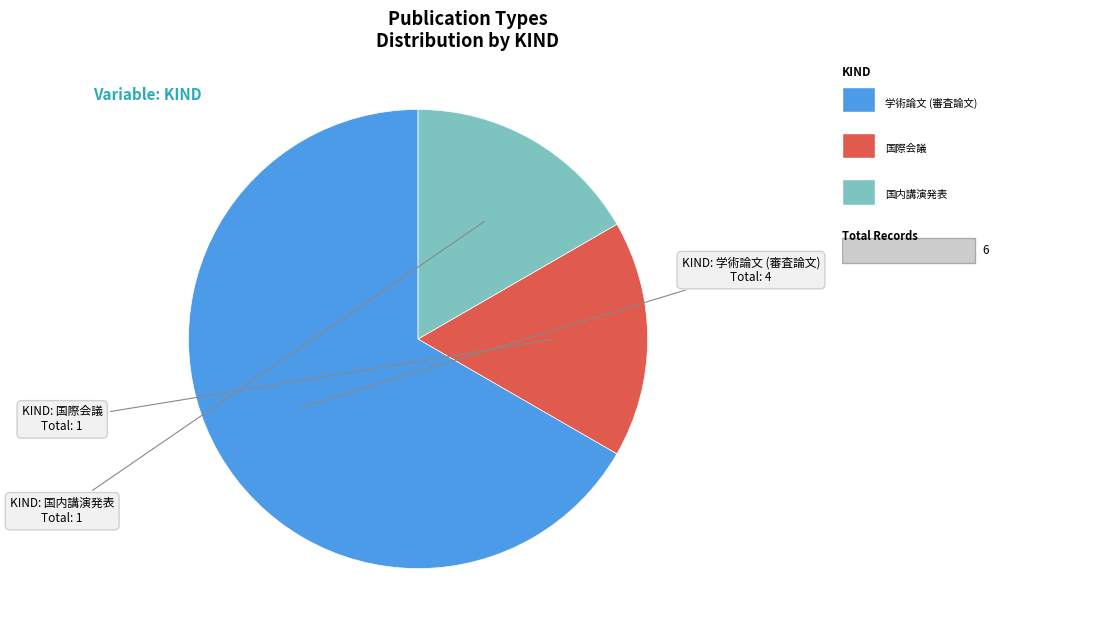

Does any single category account for the majority?

Yes